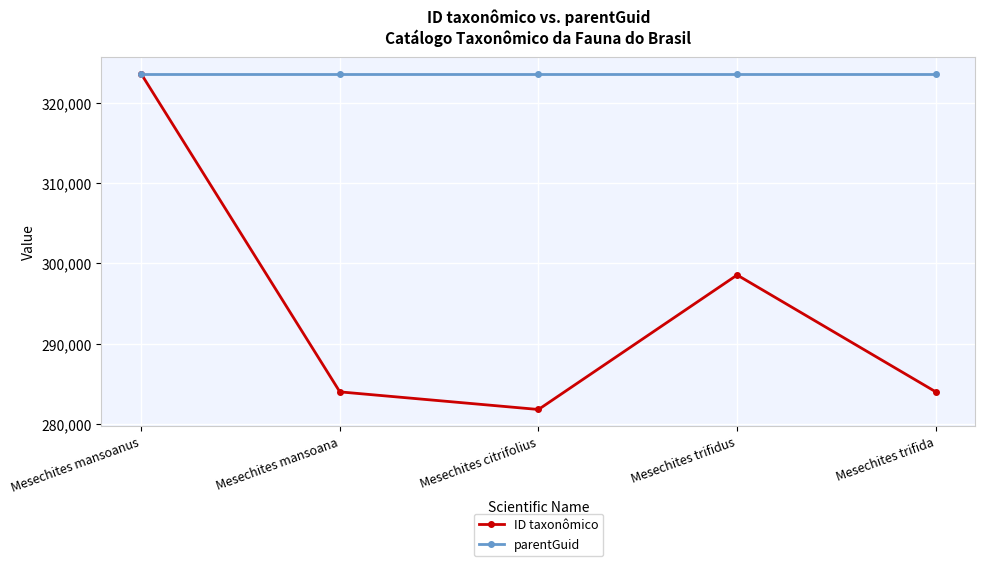

What is the total value across all series at Mesechites citrifolius?

605405